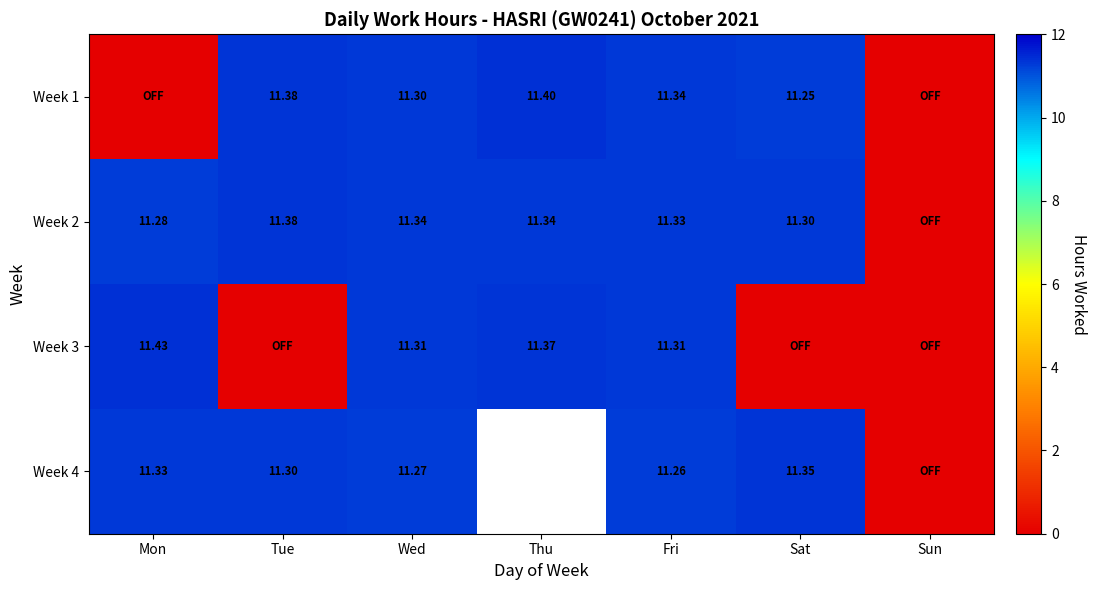

The Week 1 series shows 11.4 at Thu. True or false?

True